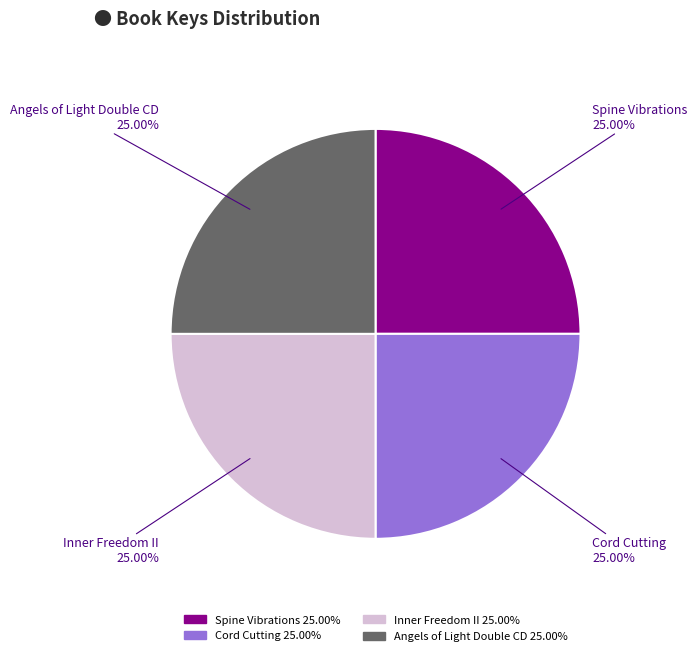

Is there any slice that represents more than half of the pie?

No